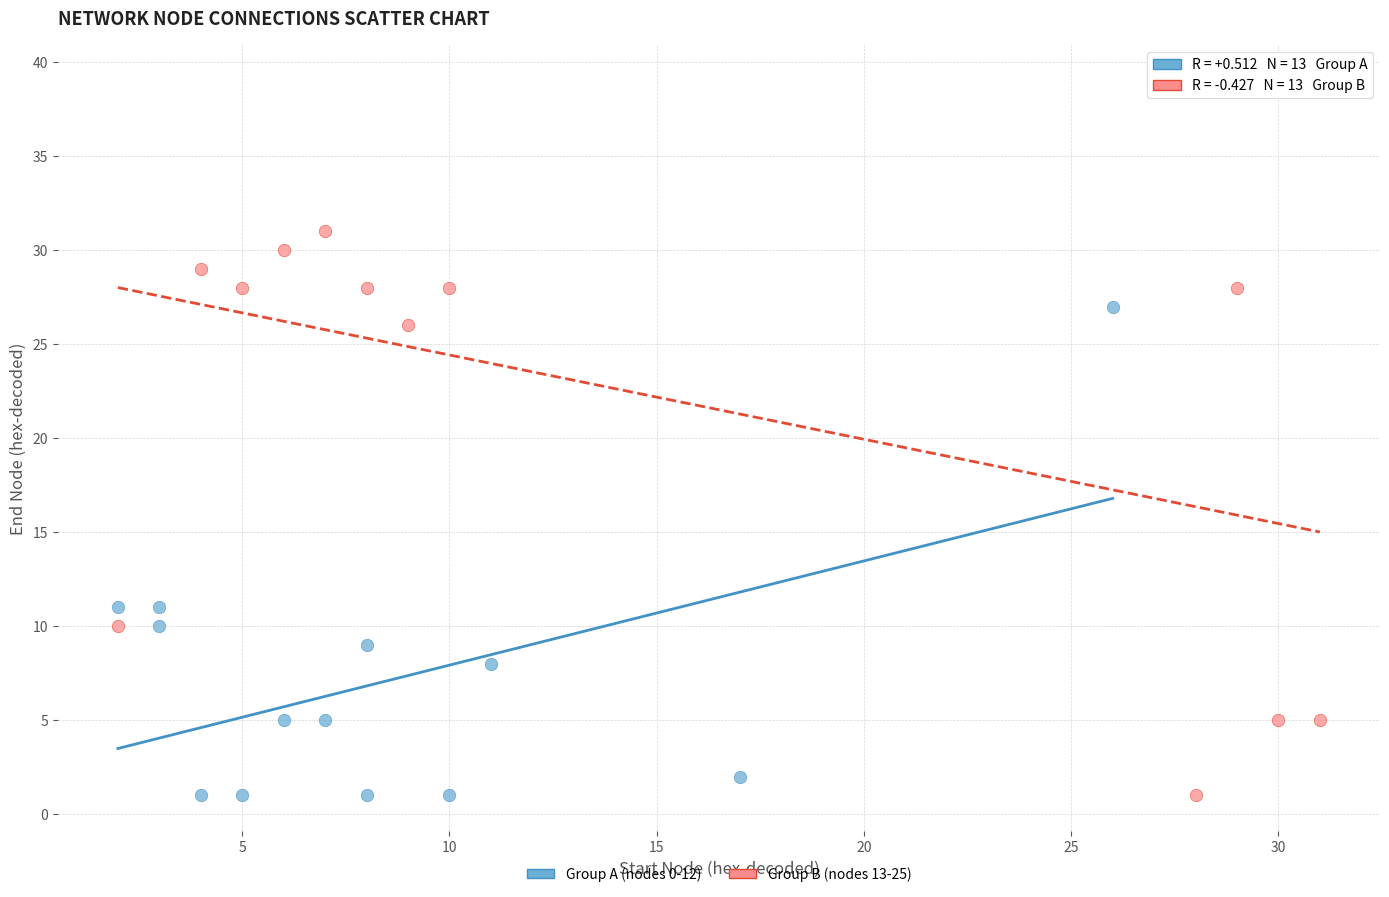

Which series contains the highest Y value?

Group B (nodes 13-25)